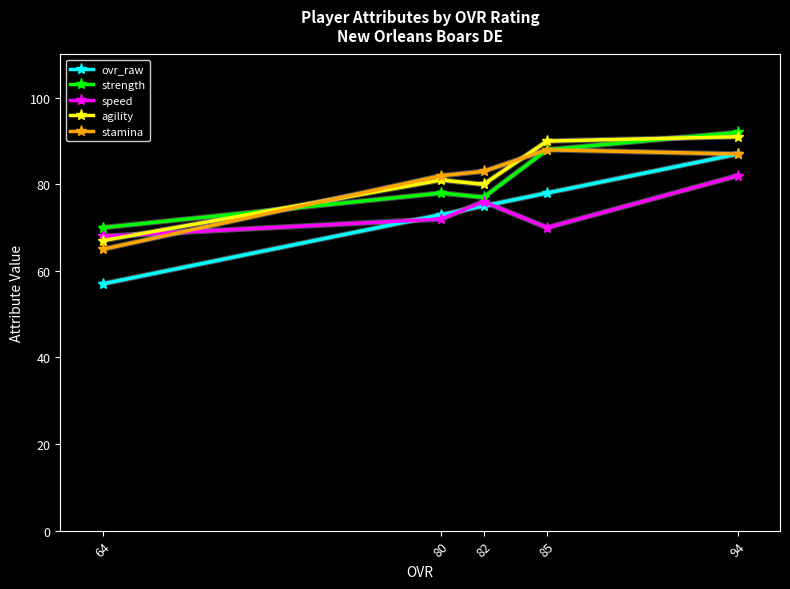

What is the sum of all speed values?

368